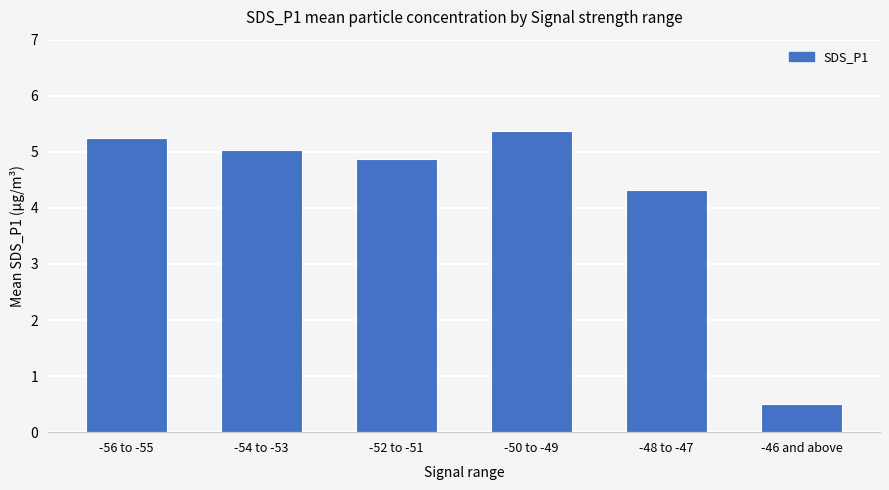

What is the label of the 4th bar from the right?

-52 to -51